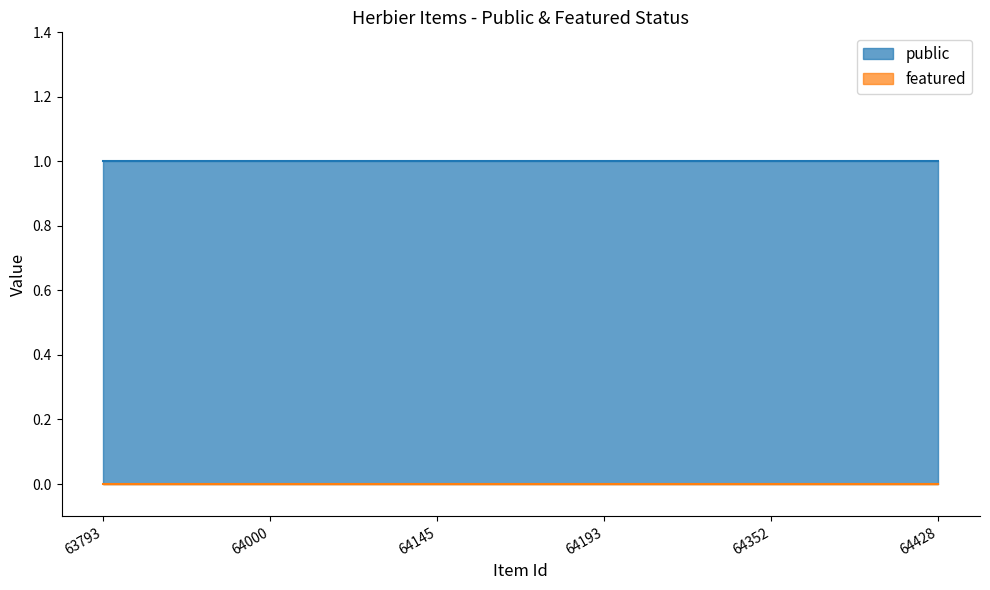

What is the maximum value shown in the chart?

1